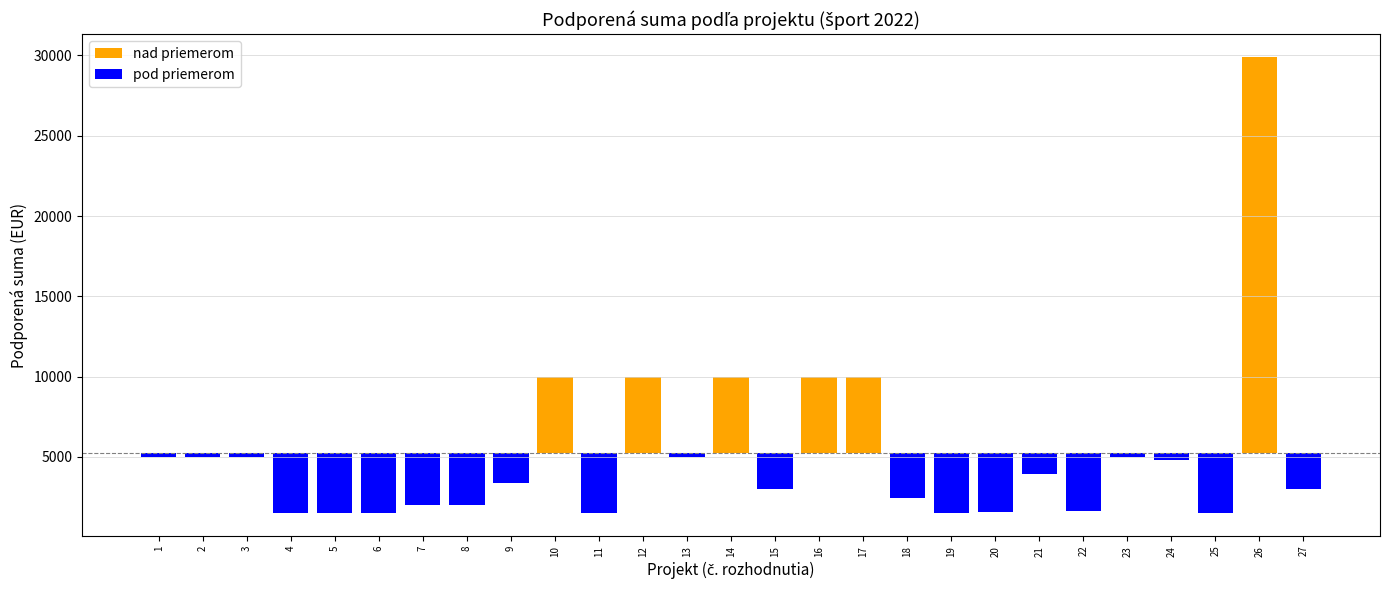

Rank the categories by value from highest to lowest.

18. novembra 2022 #26, 11. apríla 2022 #10, 29. apríla 2022 #12, 9. júna 2022 #14, 9. júna 2022 #16, 9. júna 2022 #17, 23. febuára 2022 #1, 23. febuára 2022 #2, 11. apríla 2022 #3, 9. júna 2022 #13, 8. septembra 2022 #23, 26. októbra 2022 #24, 23. júna 2022 #21, 11. apríla 2022 #9, 9. júna 2022 #15, 12. decembra 2022 #27, 9. júna 2022 #18, 11. apríla 2022 #7, 11. apríla 2022 #8, 8. septembra 2022 #22, 9. júna 2022 #20, 11. apríla 2022 #4, 11. apríla 2022 #5, 11. apríla 2022 #6, 11. apríla 2022 #11, 9. júna 2022 #19, 26. októbra 2022 #25